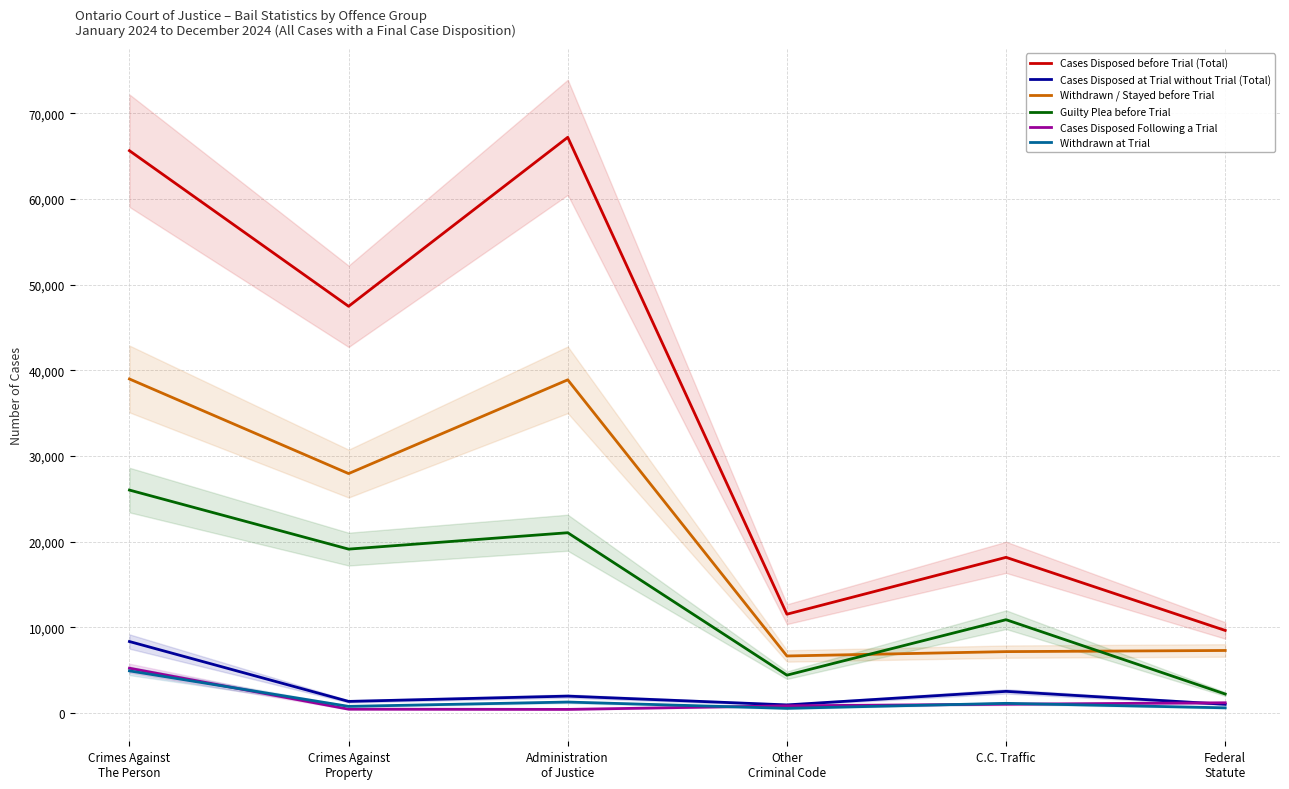

True or false: Withdrawn at Trial and Cases Disposed at Trial without Trial (Total) intersect in this chart.

False